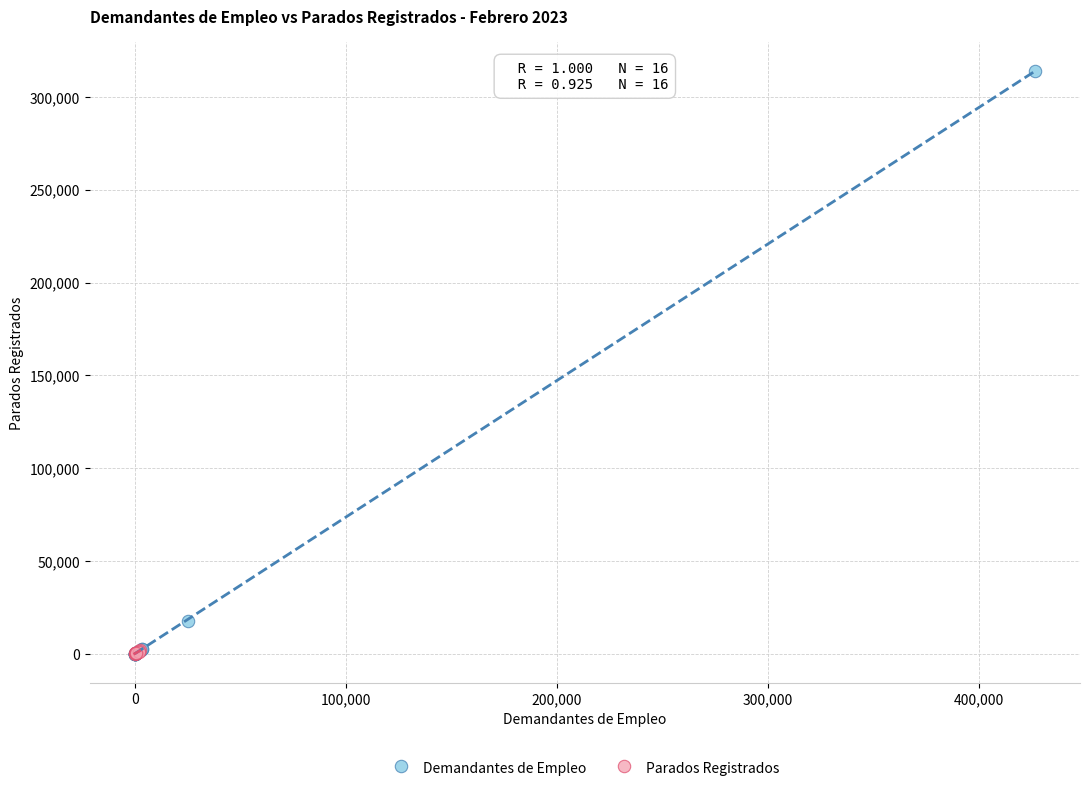

Which series reaches the maximum Y coordinate?

Demandantes de Empleo